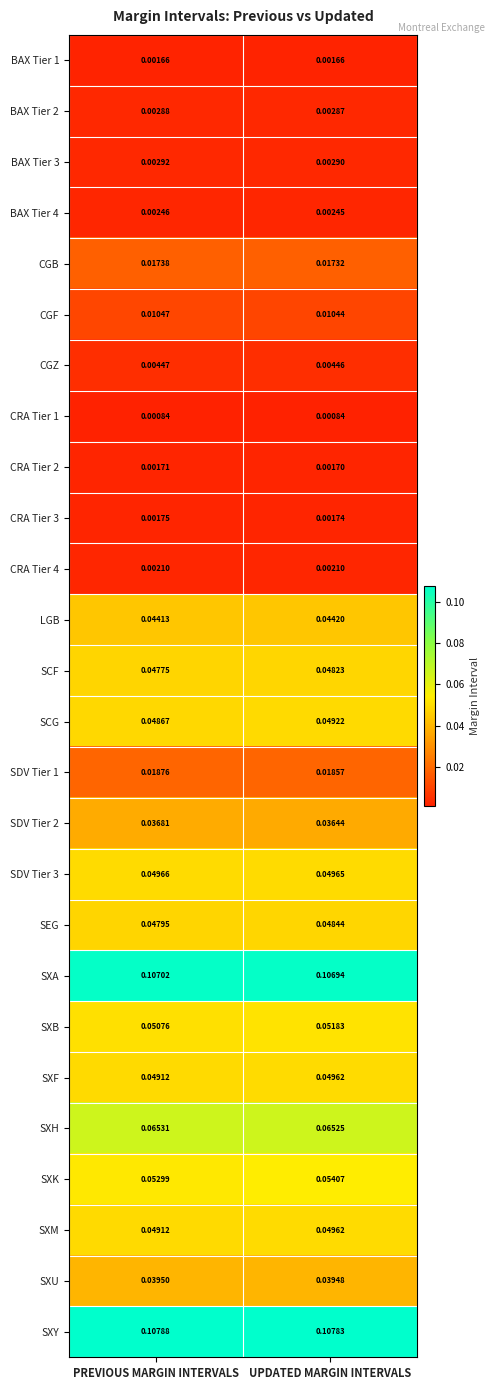

Which series has the widest spread of values?

SXK